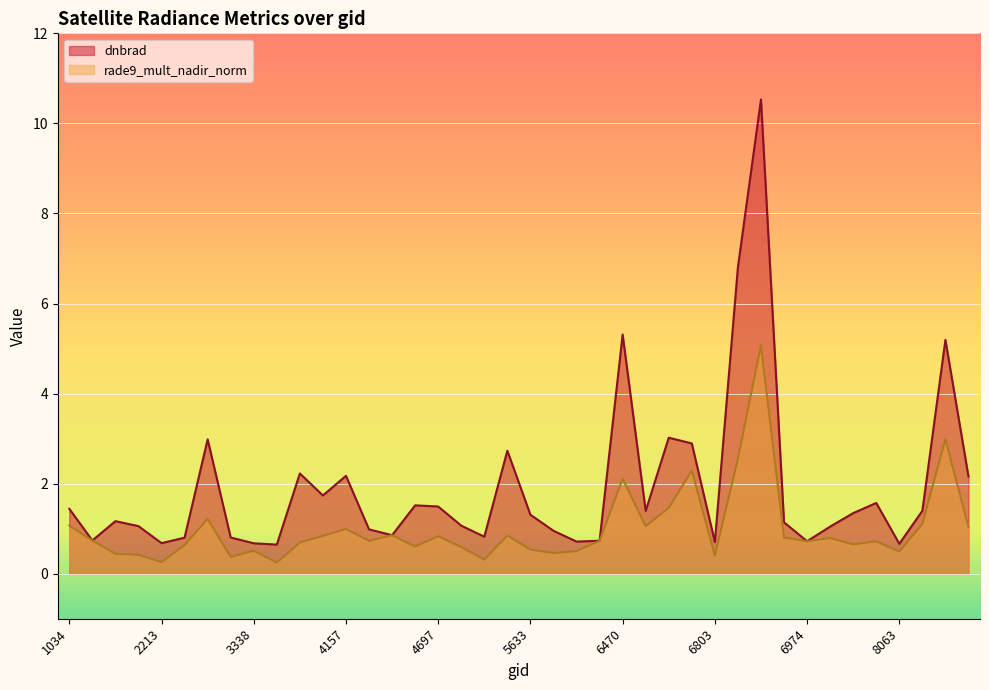

What is the difference between the maximum and minimum values in the rade9_mult_nadir_norm series?

4.8